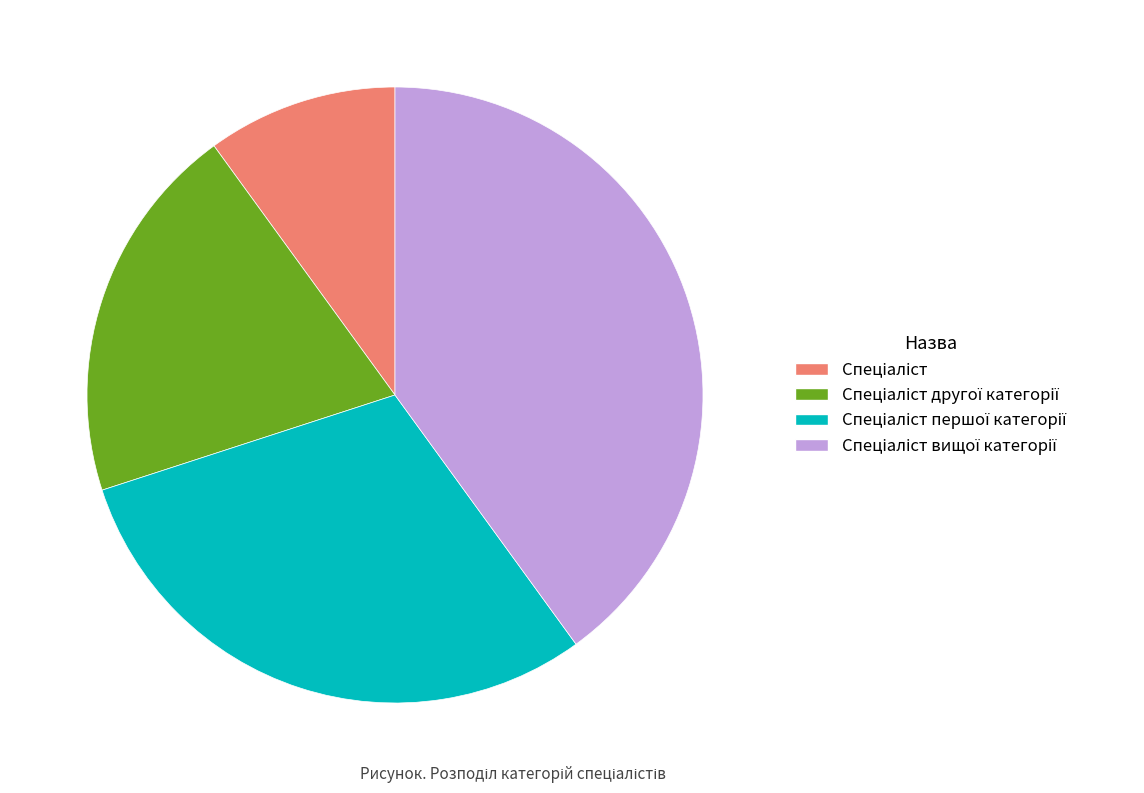

What percentage is the Спеціаліст вищої категорії slice, to the nearest percent?

40%